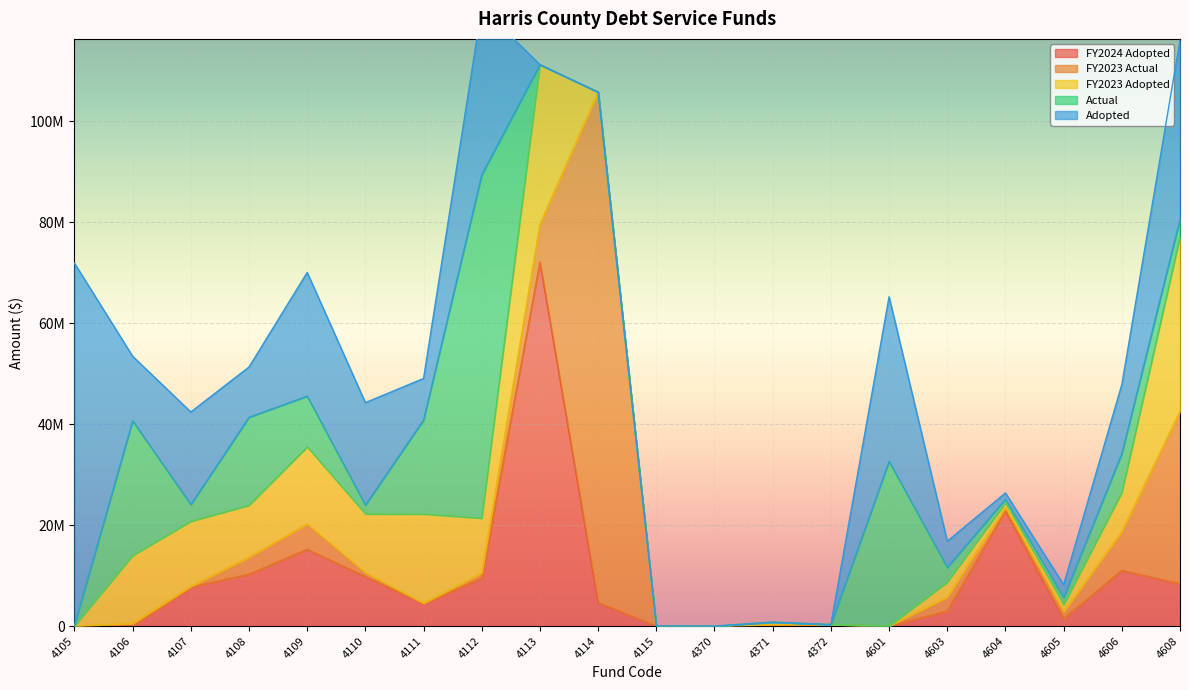

Is the value of FY2023 Adopted at 4106 greater than the value of FY2023 Actual at 4603?

Yes